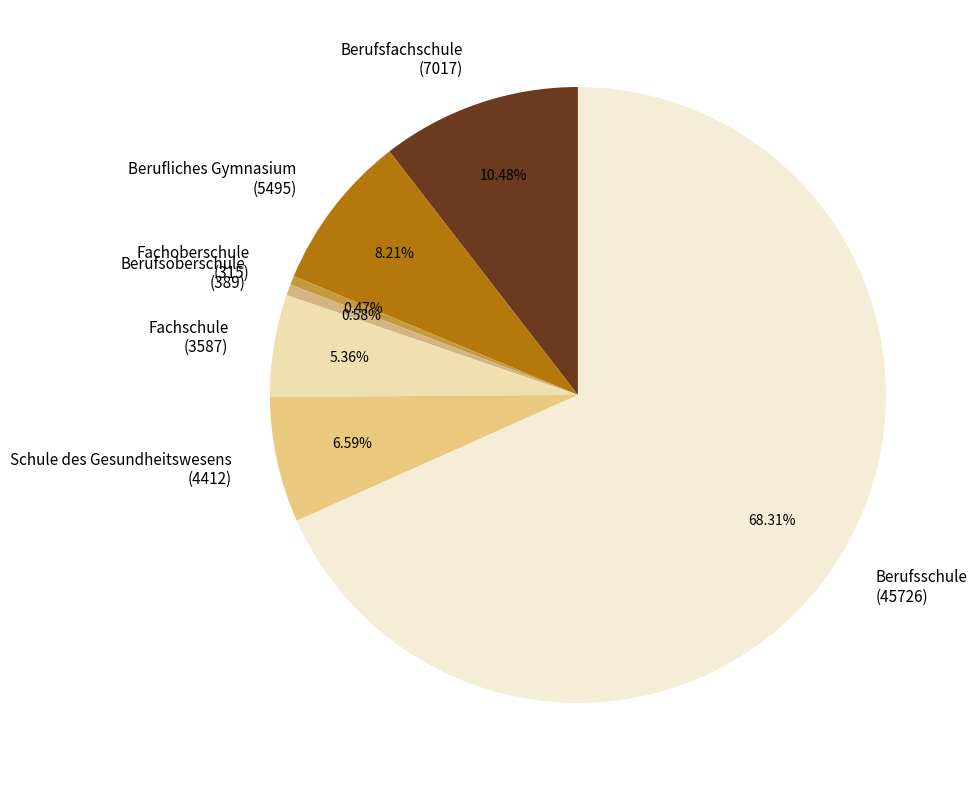

Is there any slice that represents more than half of the pie?

Yes